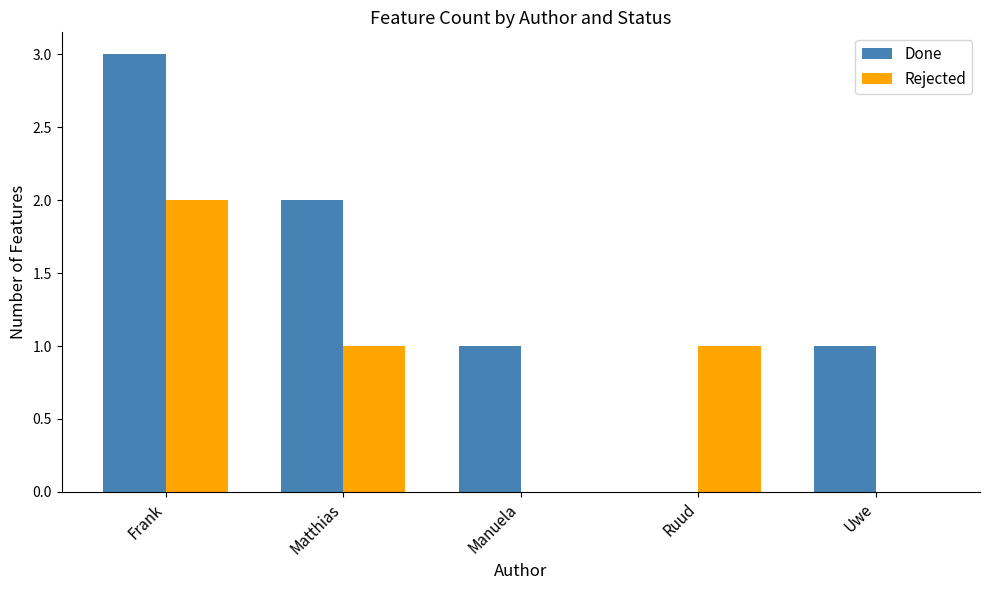

Which category has the highest value in the Rejected series?

Frank